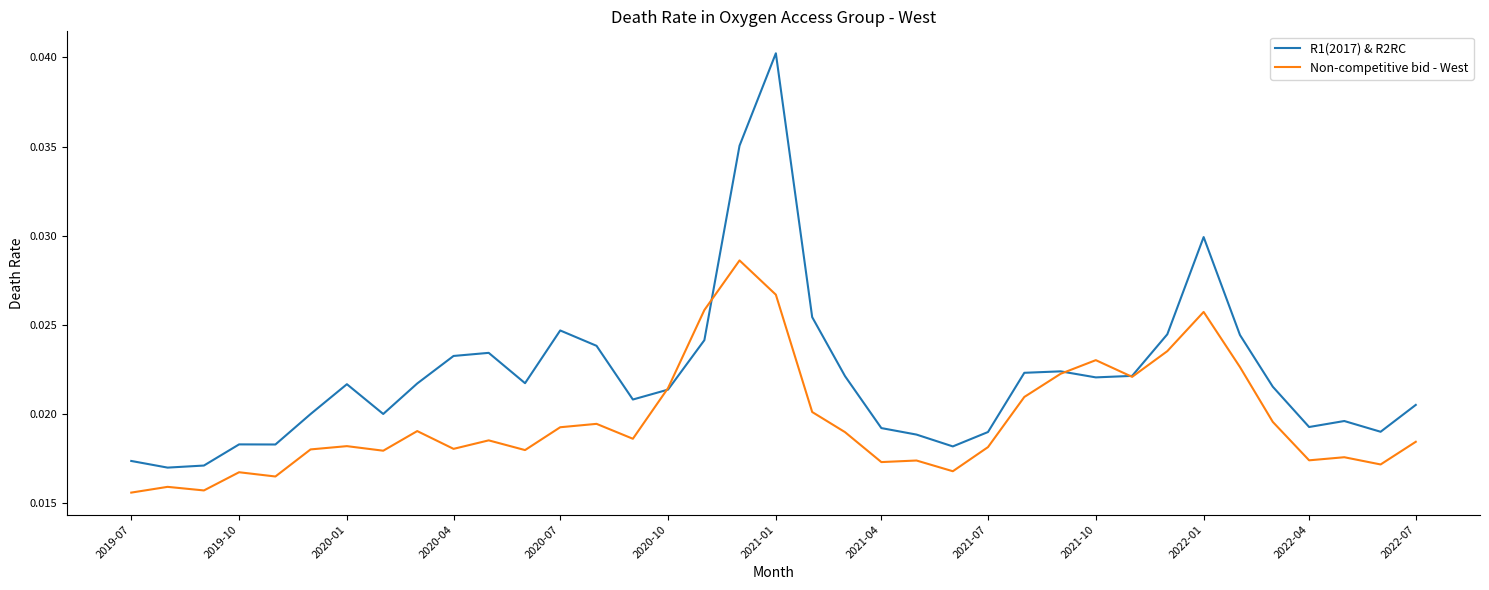

Rank the series by their average value, from highest to lowest.

R1(2017) & R2RC, Non-competitive bid - West